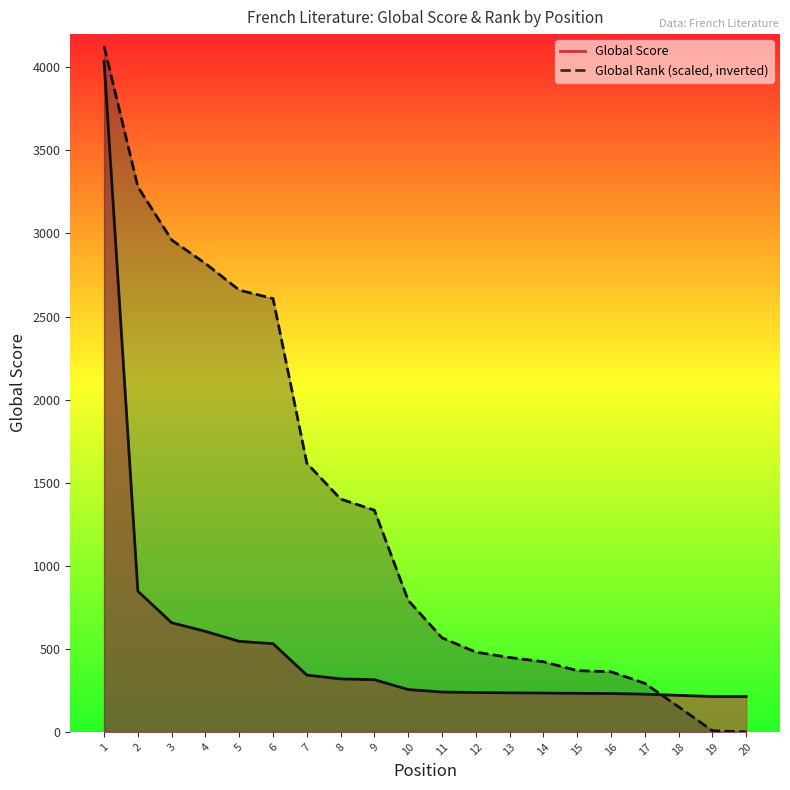

What is the difference between the Global Rank values at 14 and 18?

271.5